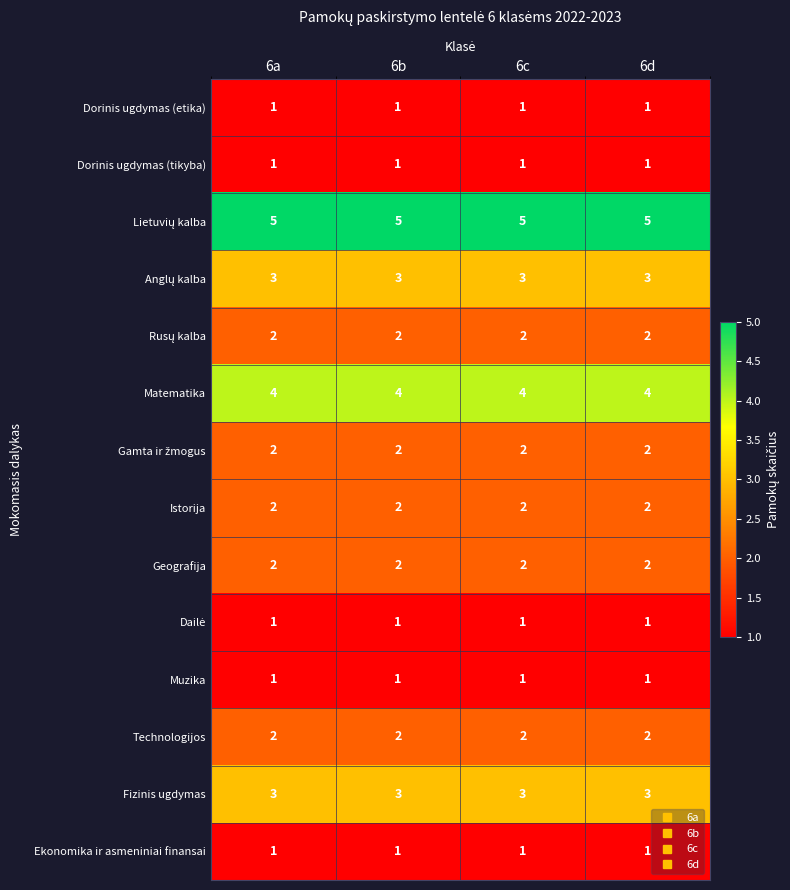

What is the approximate value of Fizinis ugdymas at 6a?

3